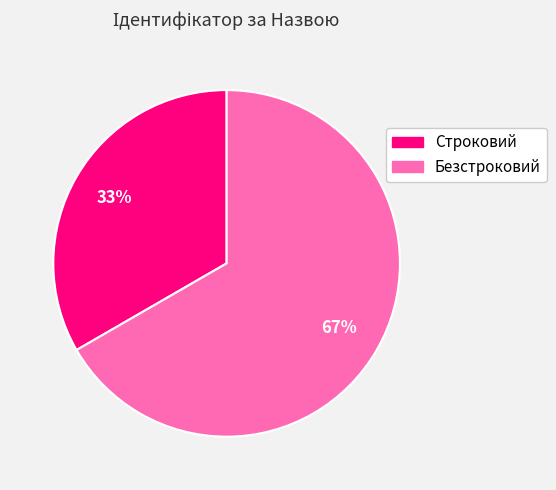

Do Безстроковий and Строковий together represent more than half of the pie?

Yes